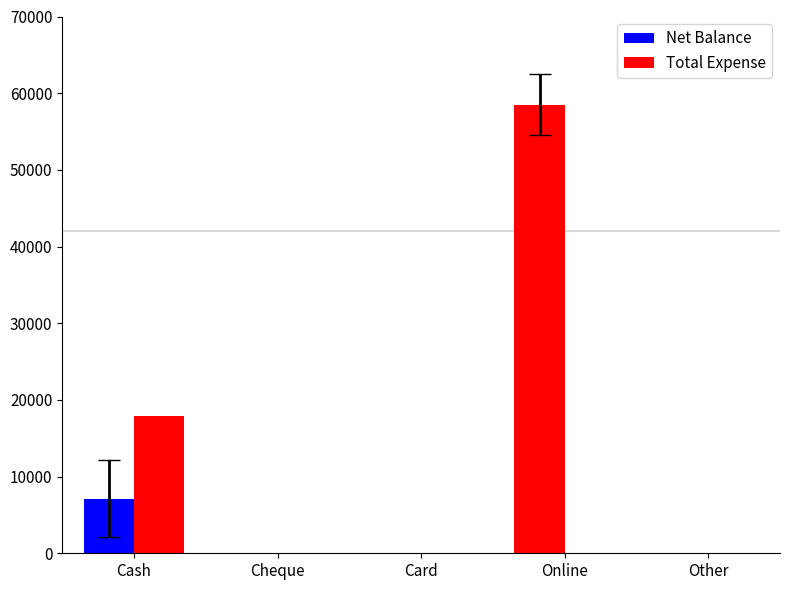

At Online, list the series in order from smallest to largest.

Total Expense, Net Balance